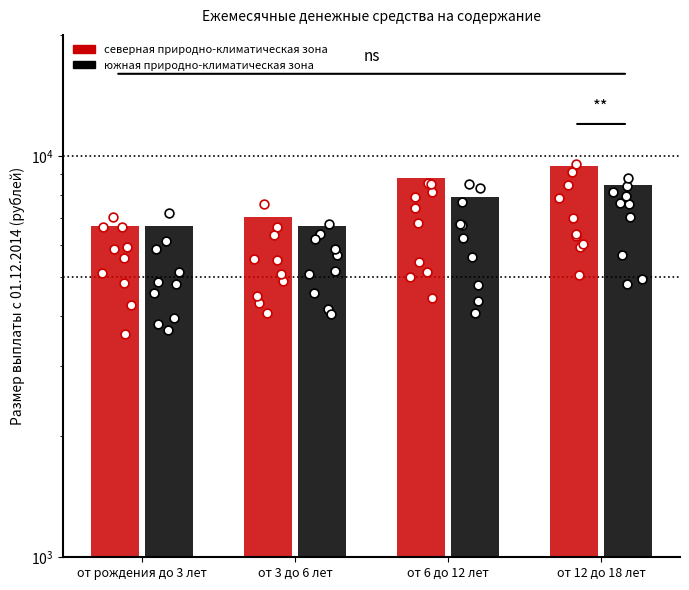

At which category is the sum across all series the highest?

от 12 до 18 лет